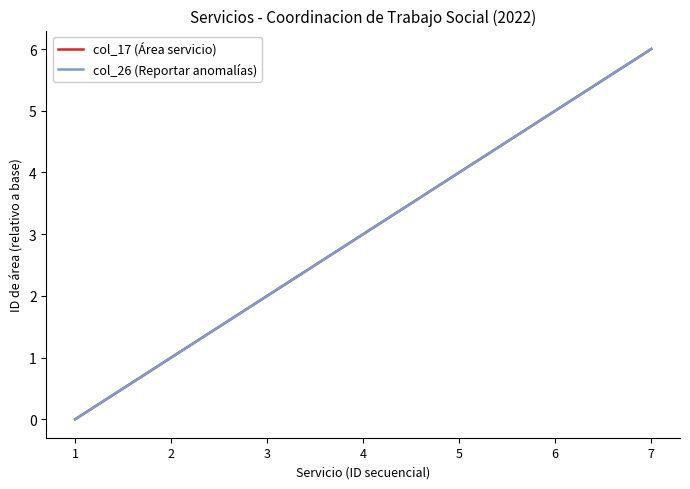

Where does the col_26 (Reportar anomalías) series first go above 3?

5